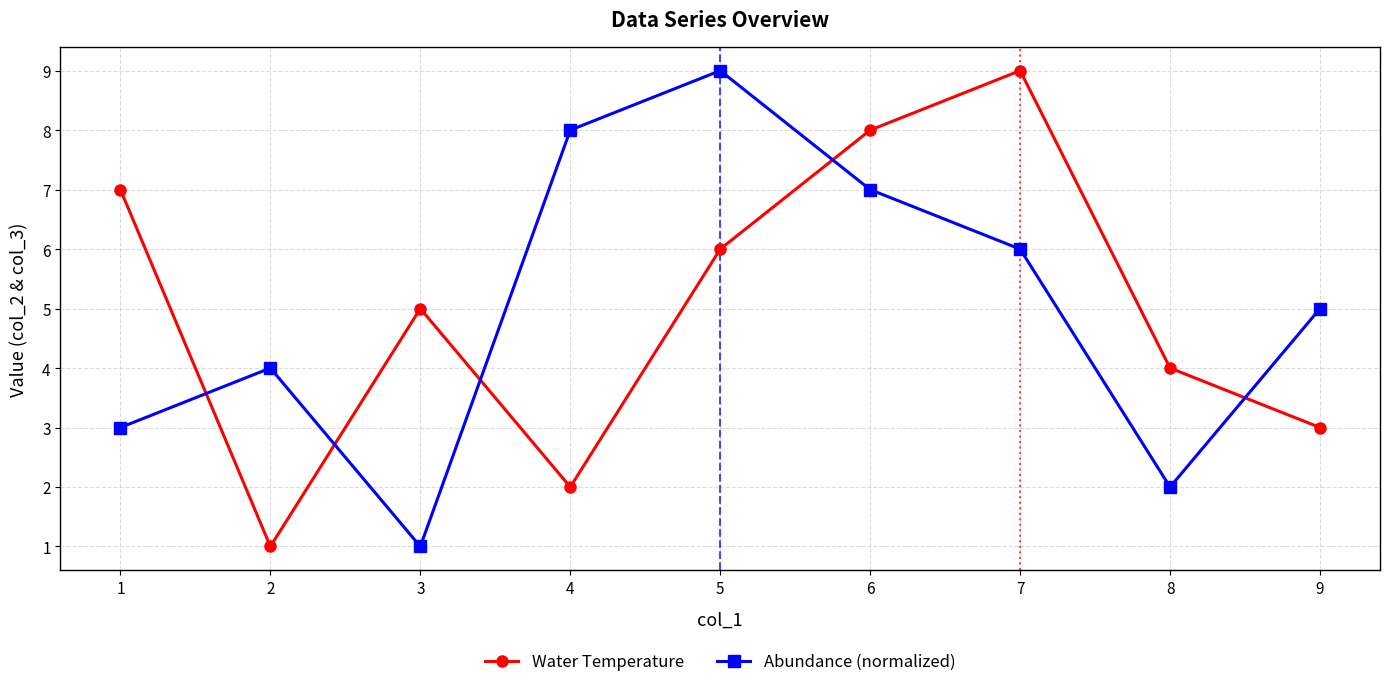

Is it true that Water Temperature equals 2 at 4?

True